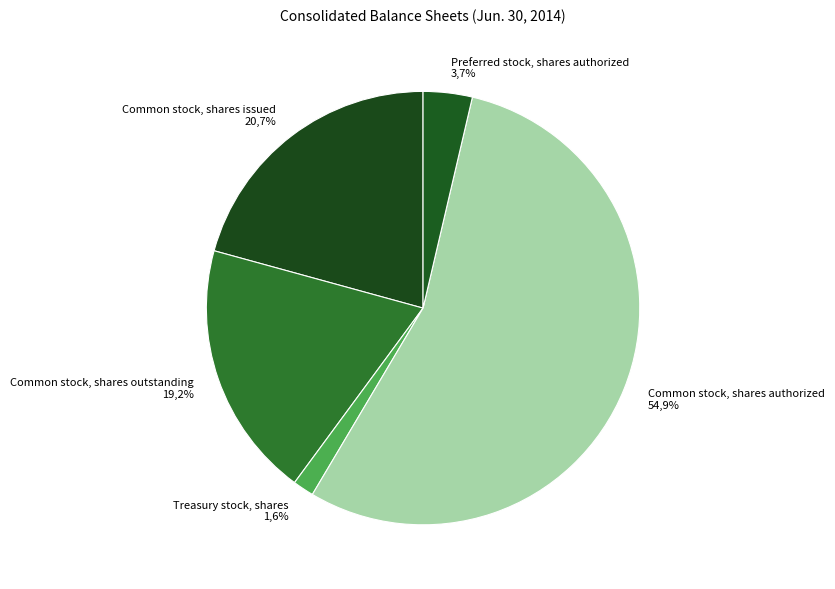

True or false: Common stock, shares issued accounts for 21% of the total.

True